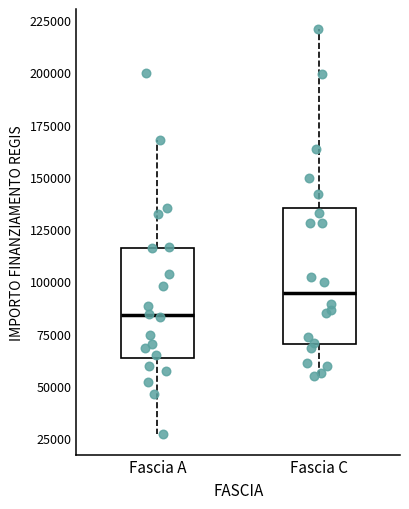

Which box has the highest median line?

Fascia C